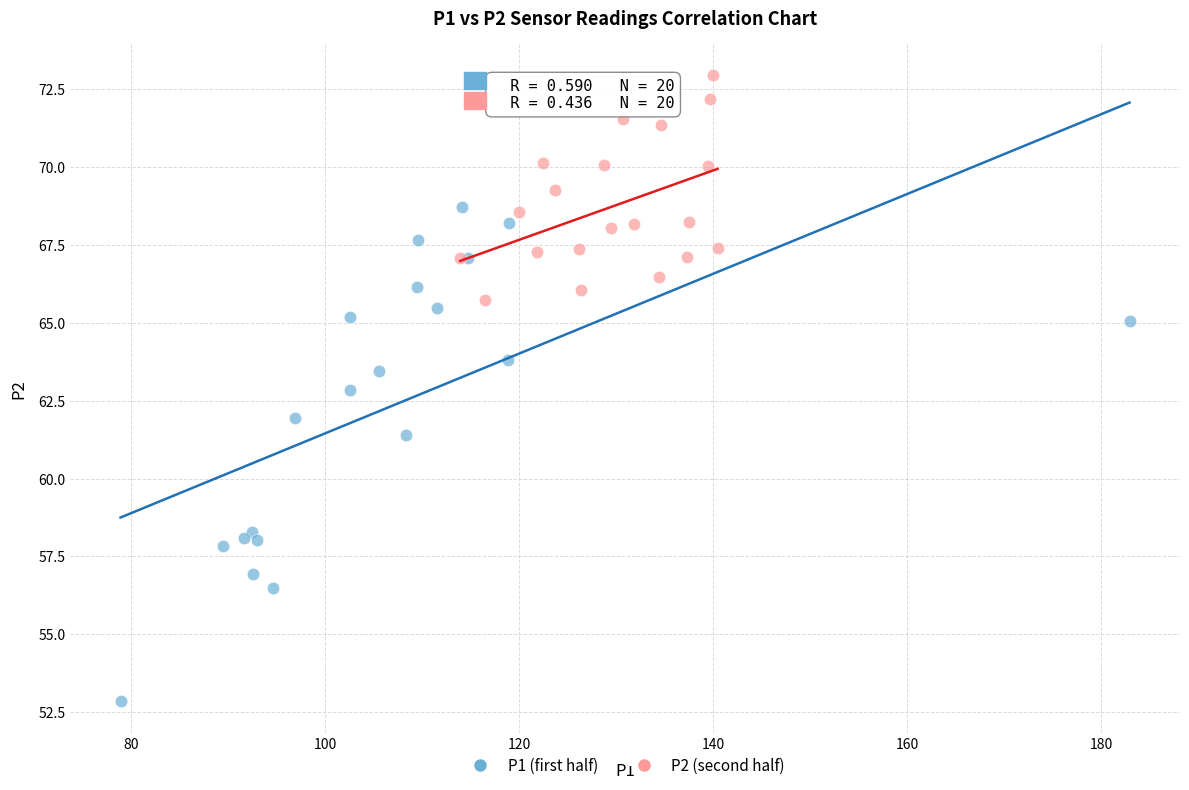

Which series has the widest spread of Y values?

P1 (first half)